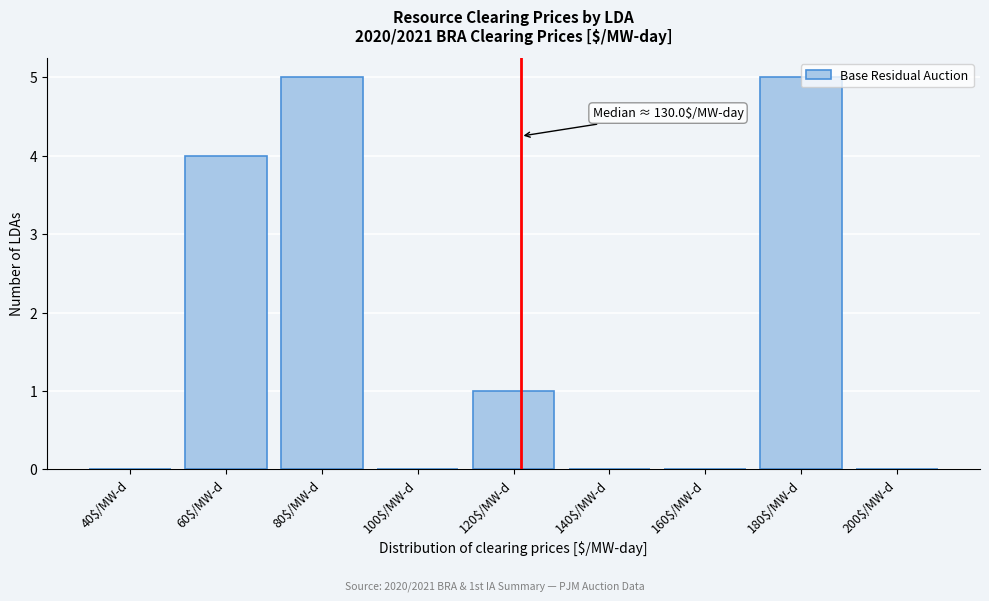

What is the sum of all values?

15